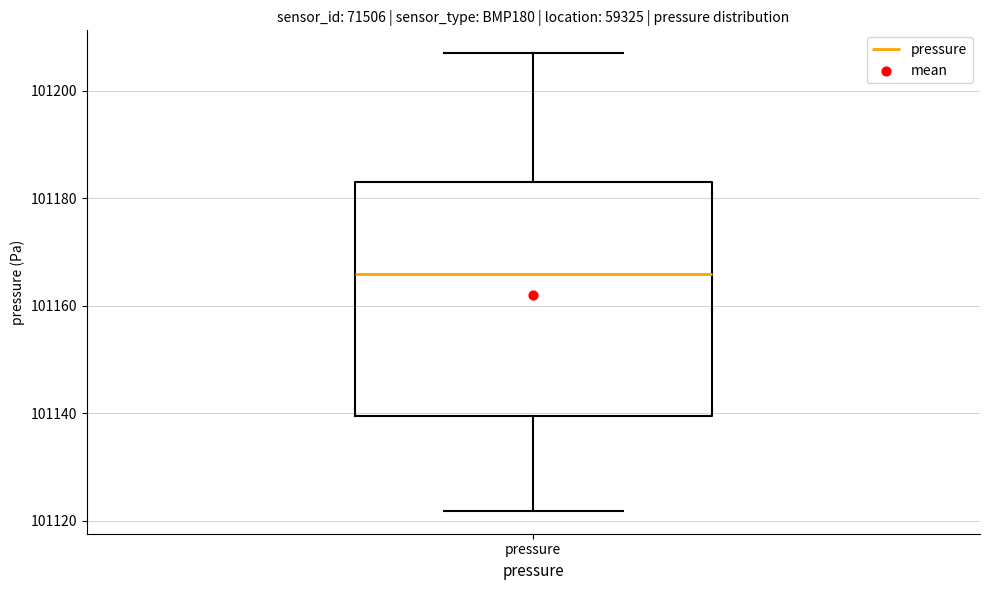

Read this box plot against the y-axis: the position of the median line, the range covered by the box, and the ends of both whiskers. The values are not printed on the chart, so give them approximately, as read against the axis.

median 101166, box 101140 to 101184, whiskers 101122 to 101208